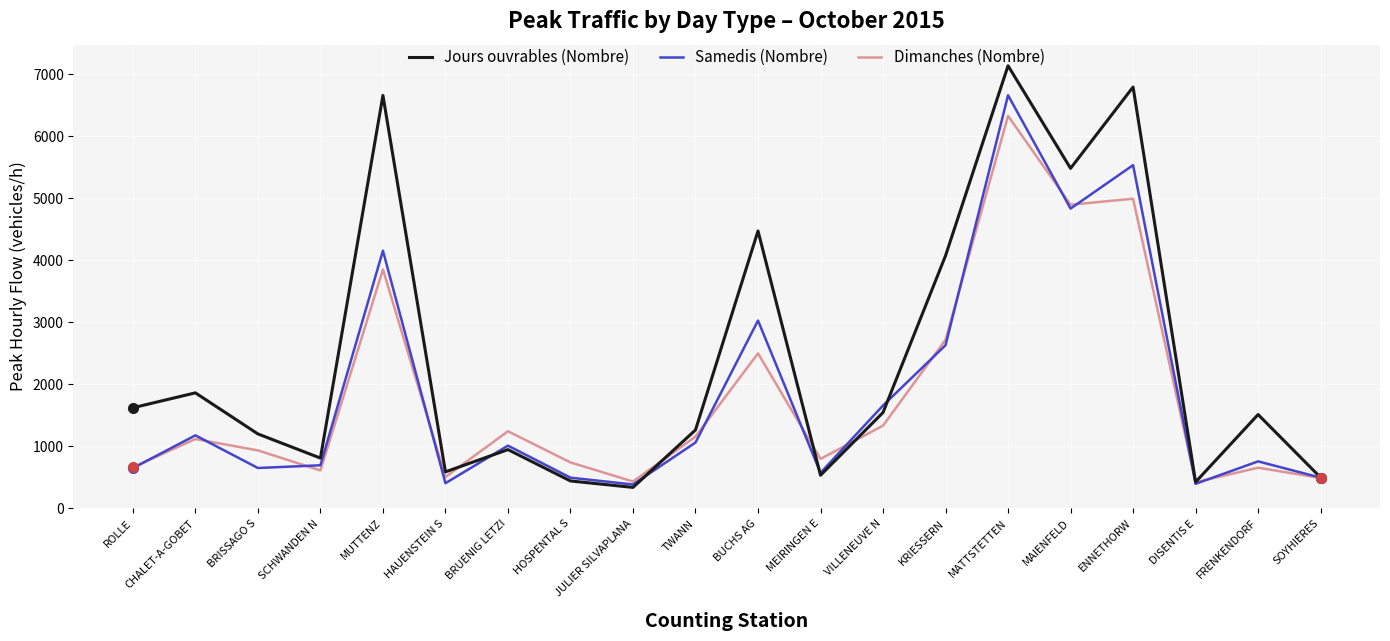

Which series has the widest spread of values?

Jours ouvrables (Nombre)